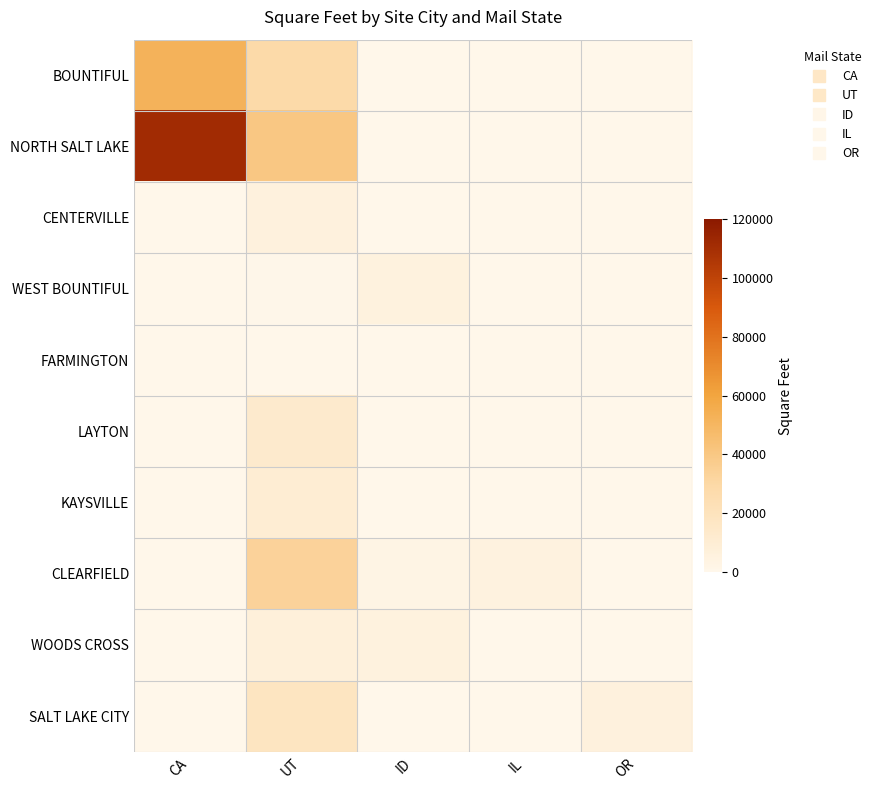

Count the number of categories in the chart.

5